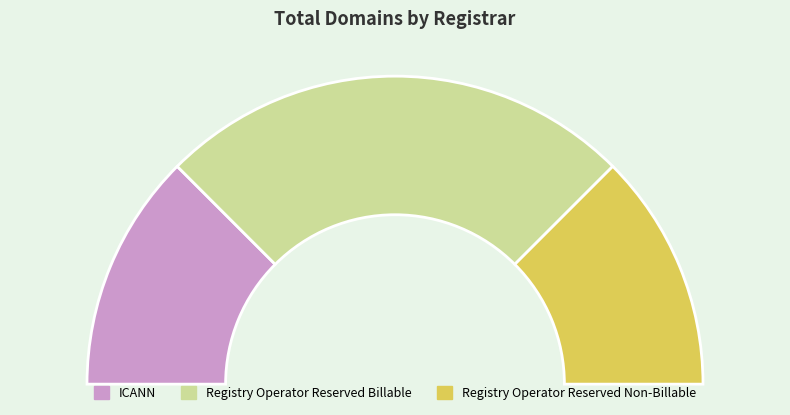

What is the ratio of the value at Registry Operator Reserved Billable to the value at Registry Operator Reserved Non-Billable?

2.0